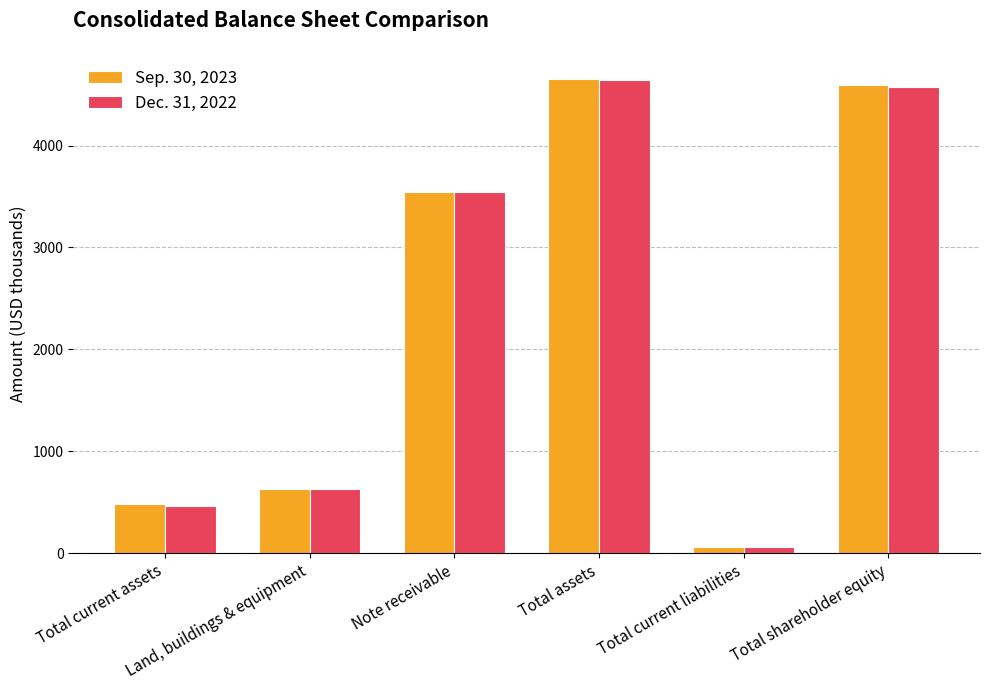

Reading left to right, transcribe all the data shown in this chart.

Sep. 30, 2023: Total current assets=484	Land, buildings & equipment=632	Note receivable=3542	Total assets=4658	Total current liabilities=64	Total shareholder equity=4594
Dec. 31, 2022: Total current assets=466	Land, buildings & equipment=631	Note receivable=3542	Total assets=4639	Total current liabilities=63	Total shareholder equity=4576